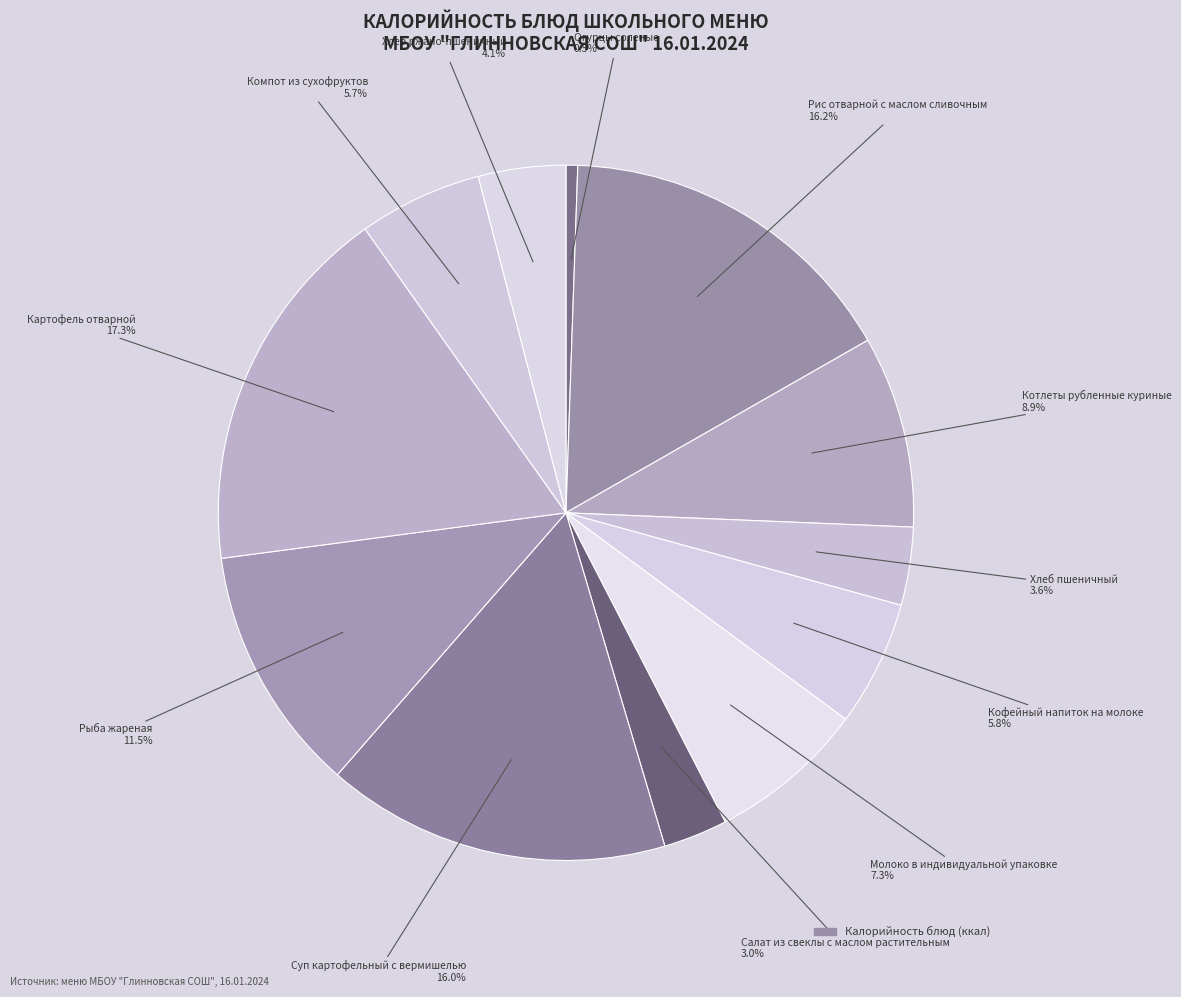

Rank the categories by value from highest to lowest.

Картофель отварной, Рис отварной с маслом сливочным, Суп картофельный с вермишелью, Рыба жареная, Котлеты рубленные куриные, Молоко в индивидуальной упаковке, Кофейный напиток на молоке, Компот из сухофруктов, Хлеб ржано-пшеничный, Хлеб пшеничный, Салат из свеклы с маслом растительным, Огурцы соленые